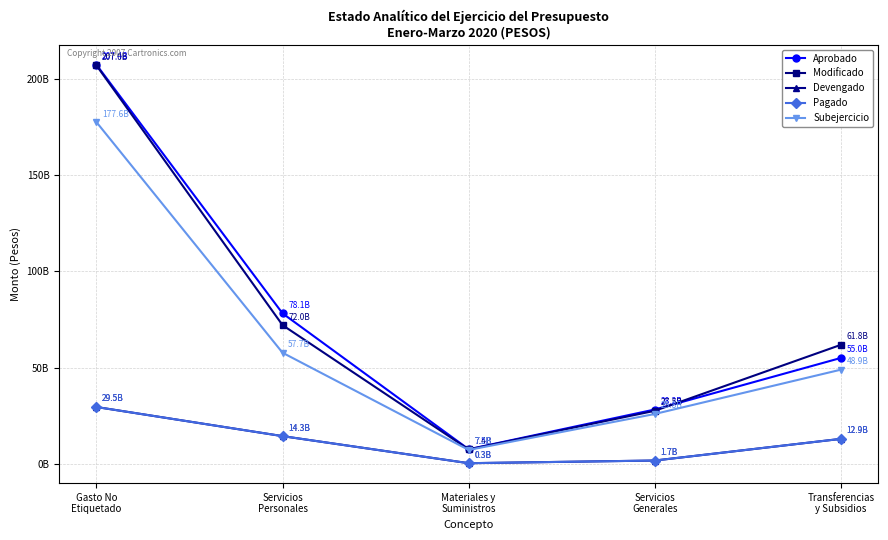

At which label does Pagado first exceed 12913468165?

Gasto No
Etiquetado